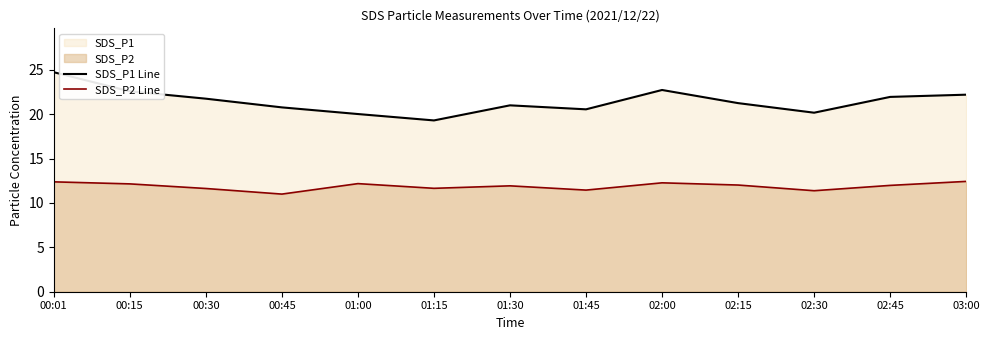

Reading left to right, transcribe all the data shown in this chart.

SDS_P1 Line: 00:01=24.7	00:15=22.6	00:30=21.8	00:45=20.8	01:00=20.0	01:15=19.3	01:30=21.0	01:45=20.6	02:00=22.7	02:15=21.2	02:30=20.2	02:45=21.9	03:00=22.2
SDS_P2 Line: 00:01=12.4	00:15=12.2	00:30=11.6	00:45=11.0	01:00=12.2	01:15=11.7	01:30=11.9	01:45=11.4	02:00=12.3	02:15=12.0	02:30=11.4	02:45=12.0	03:00=12.4